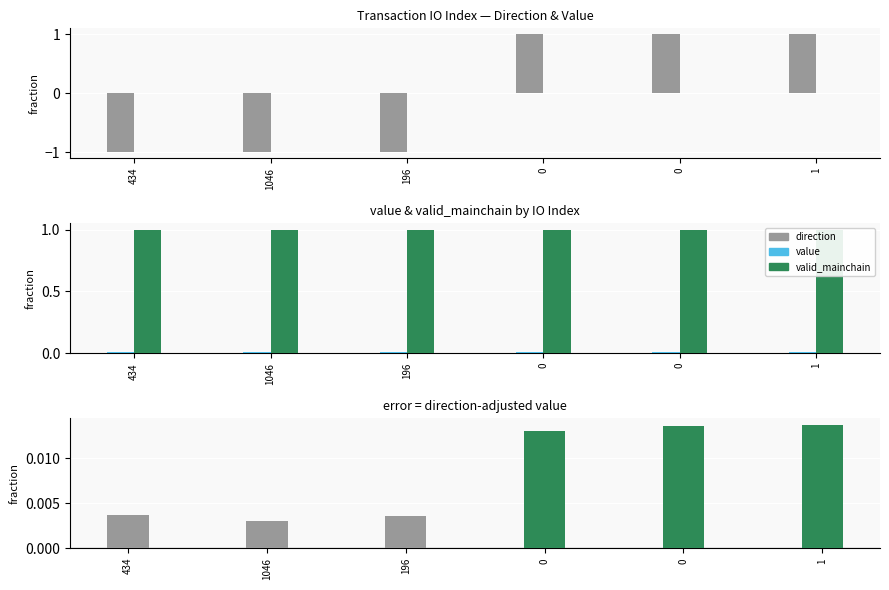

At which category is the sum across all series the highest?

1